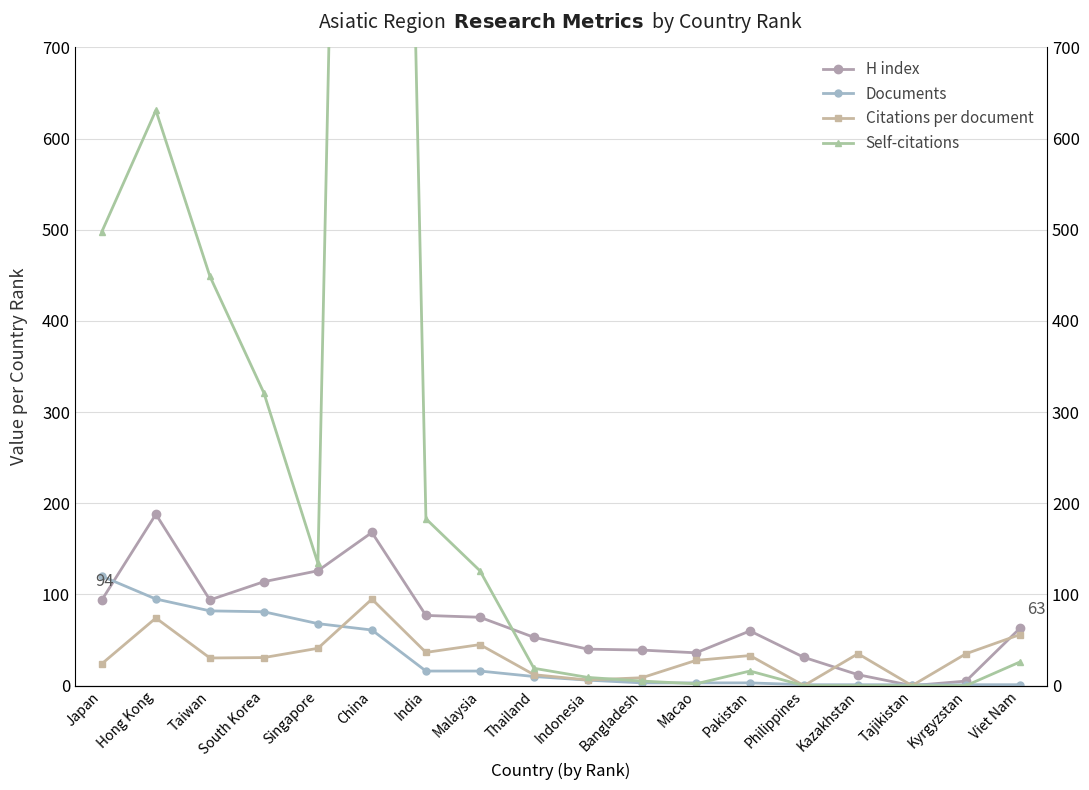

What is the label of the 4th point from the right?

Kazakhstan